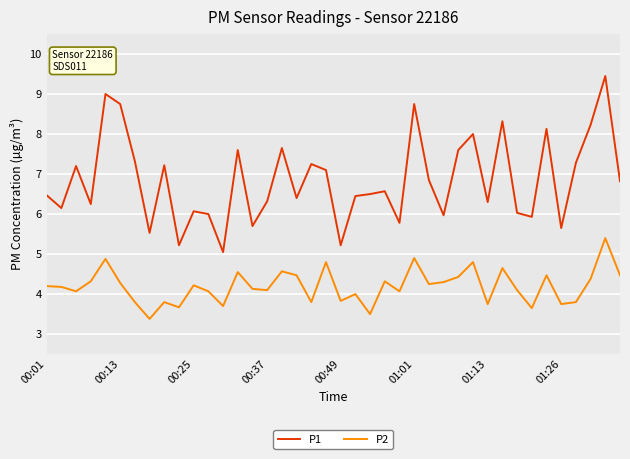

True or false: P2 and P1 intersect in this chart.

False